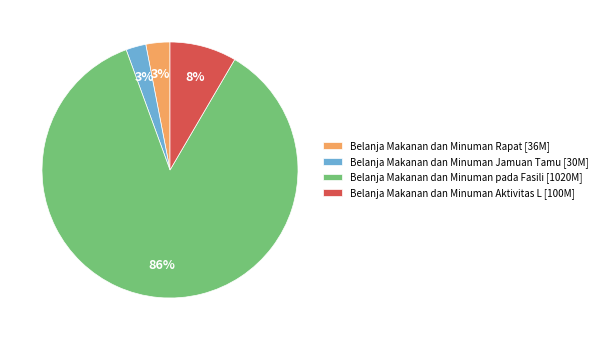

Is the sum of Belanja Makanan dan Minuman Aktivitas L [100M] and Belanja Makanan dan Minuman Jamuan Tamu [30M] greater than half?

No